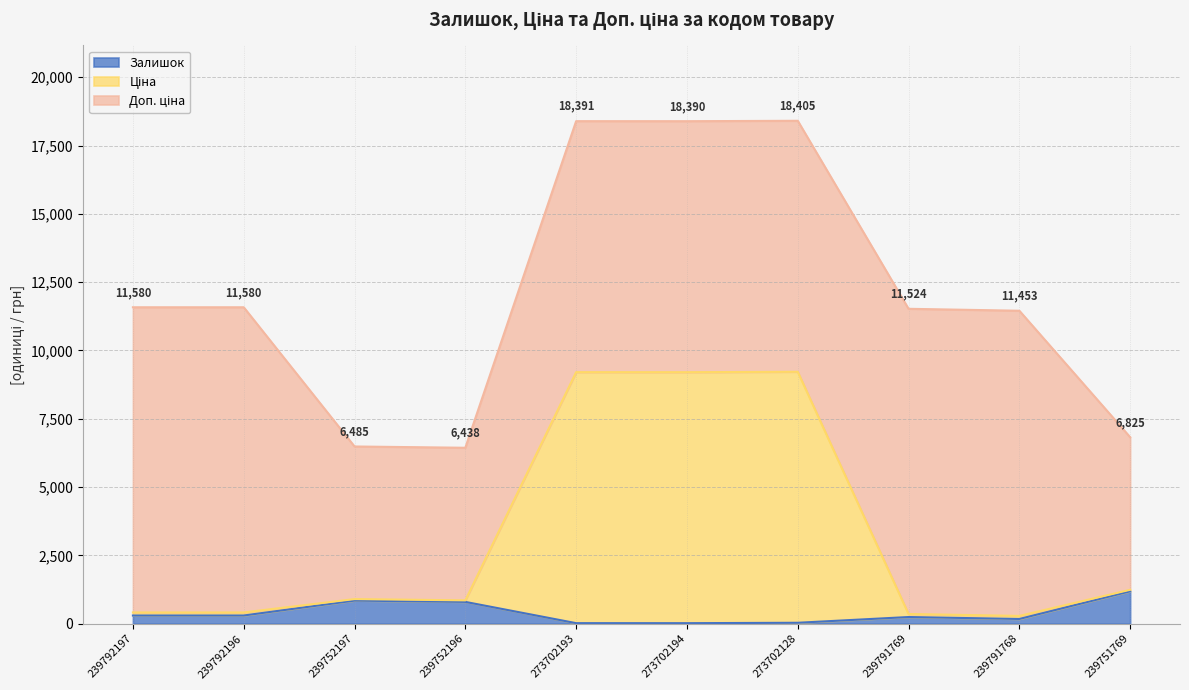

What is the spread (max minus min) of values at 273702128?

9185.9